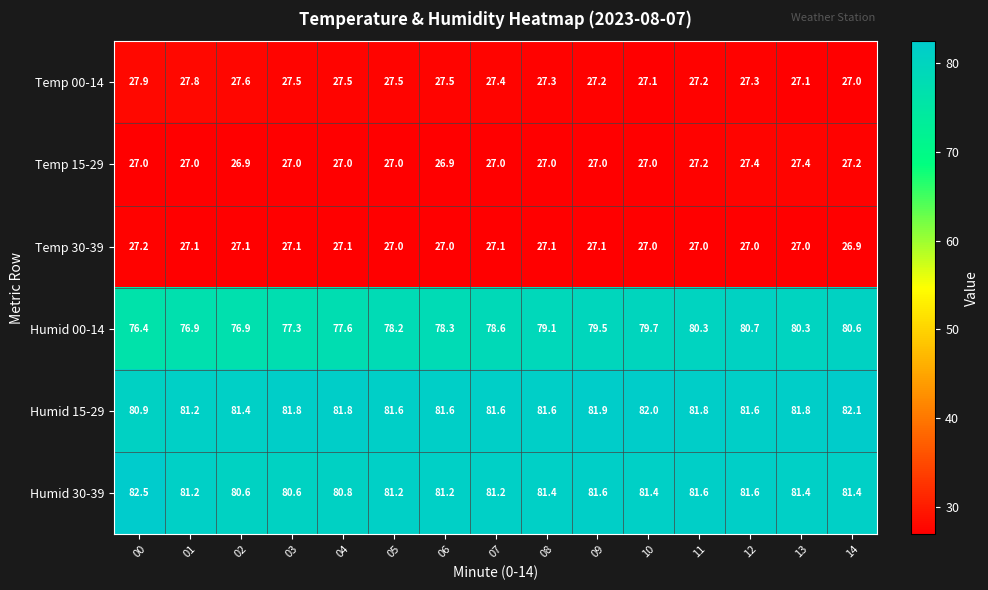

Count the number of data series in this chart.

6